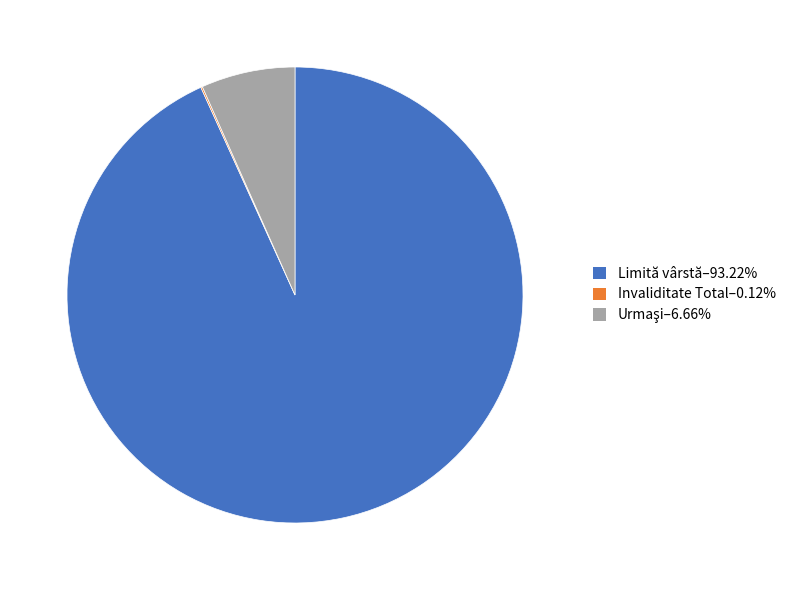

Is there any slice that represents more than half of the pie?

Yes